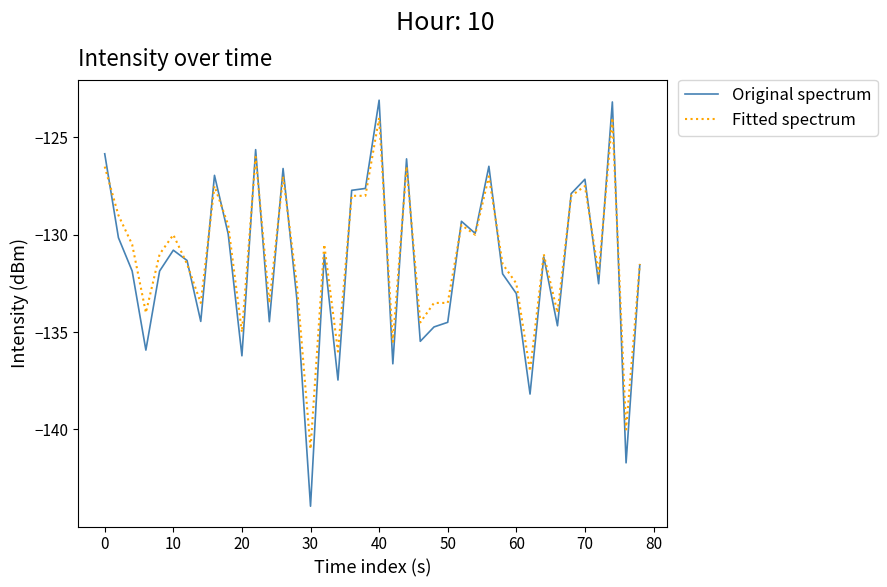

Which series has the largest range (max minus min)?

Original spectrum